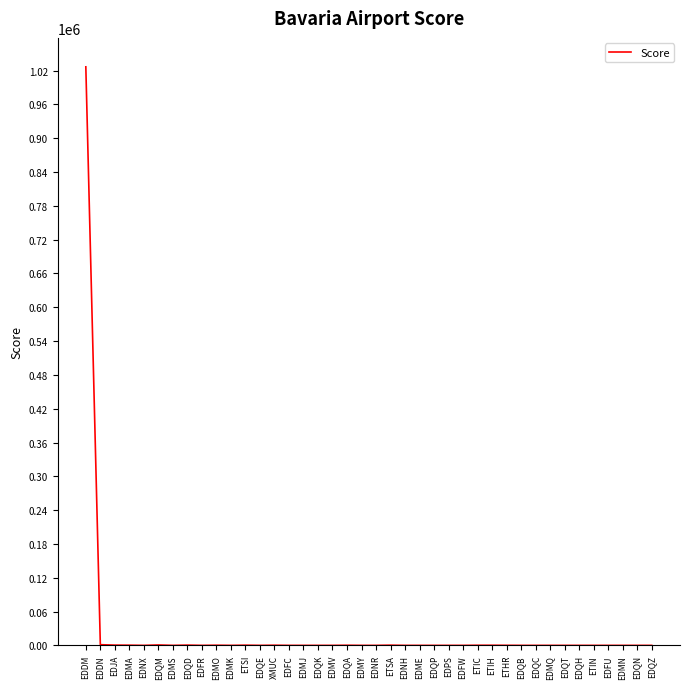

Between EDFR and EDDM, which is larger?

EDDM